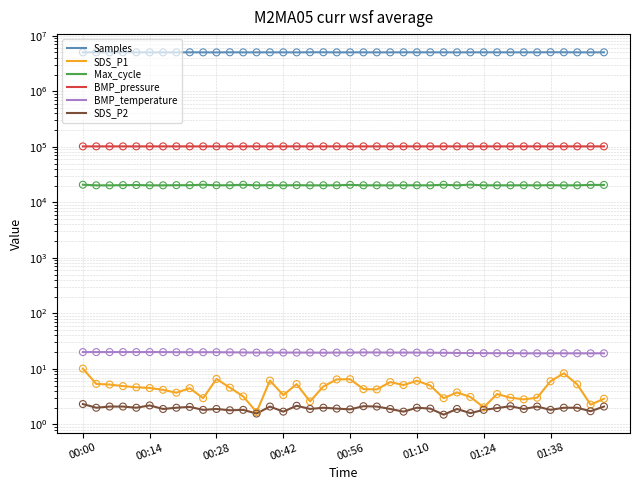

Which series reaches the minimum Y coordinate?

SDS_P2